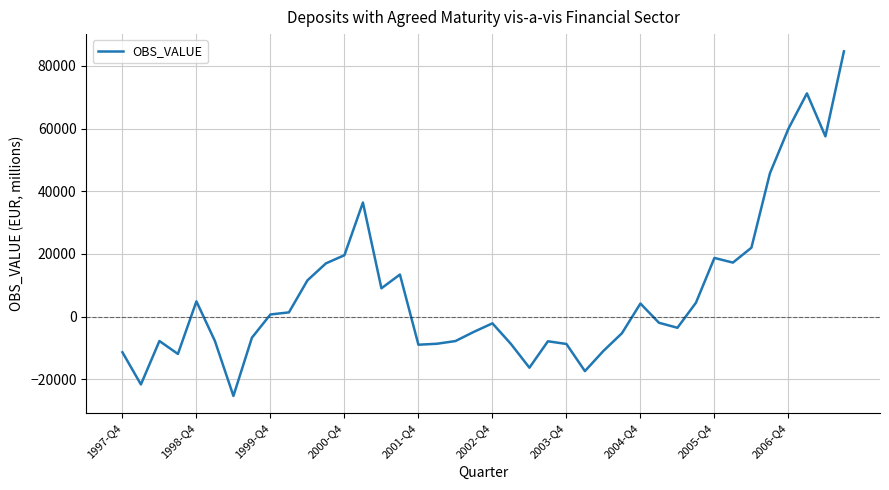

What is the difference between the maximum and minimum values?

109991.2